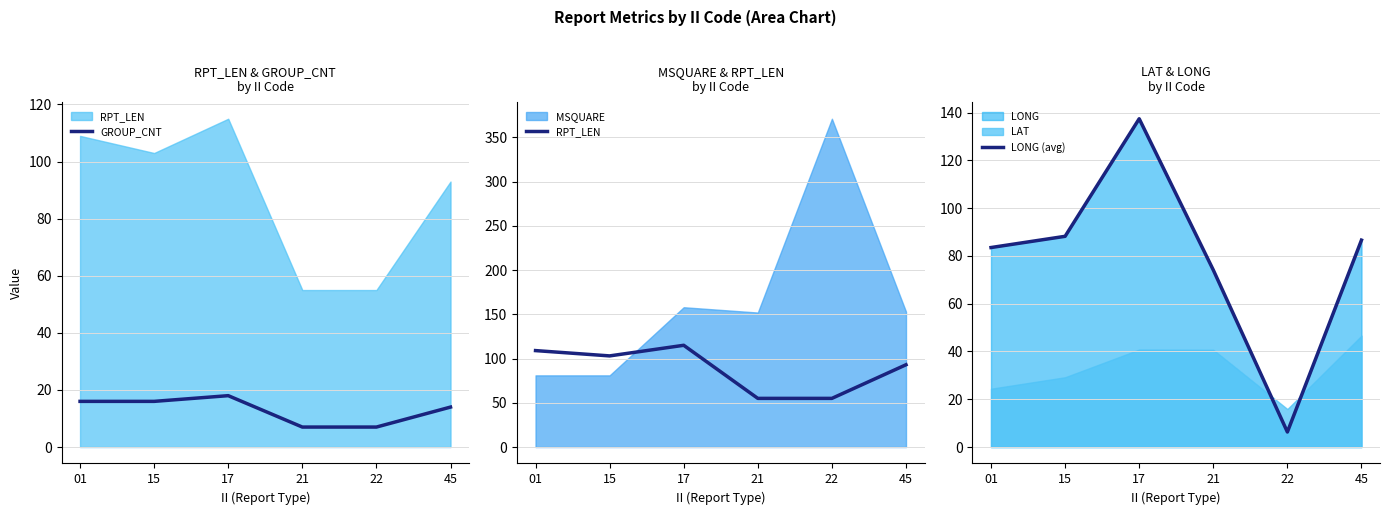

Between 21 and 45, which series saw the biggest shift?

RPT_LEN